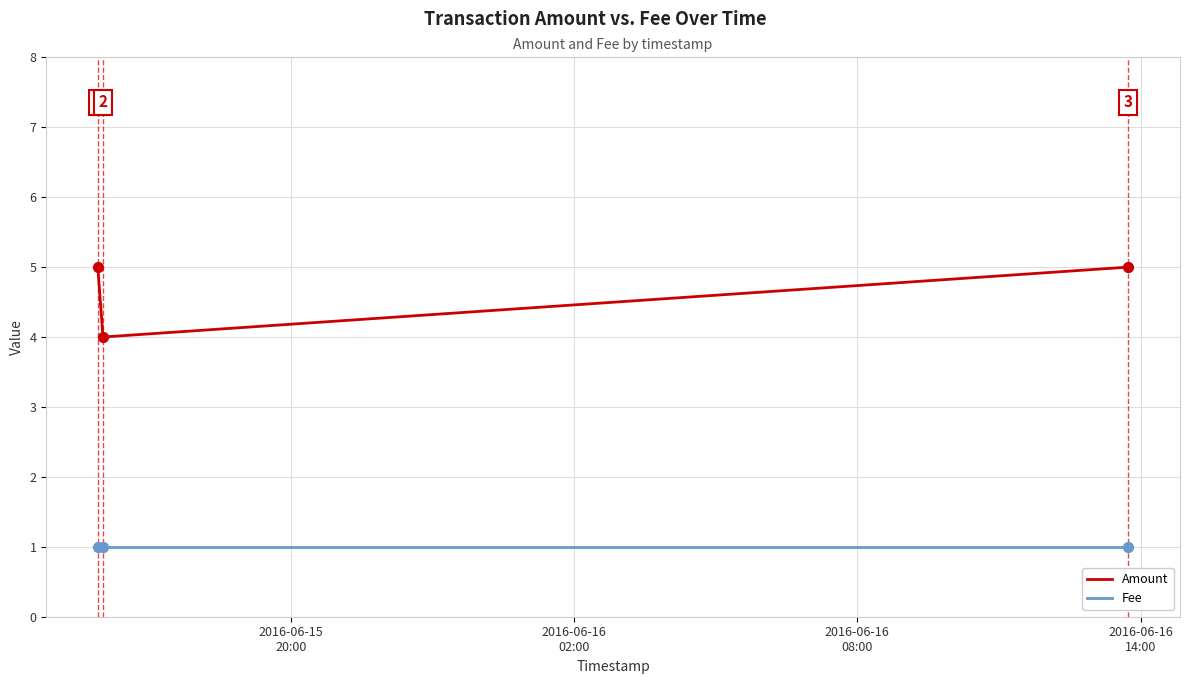

Which series has the largest range (max minus min)?

Amount